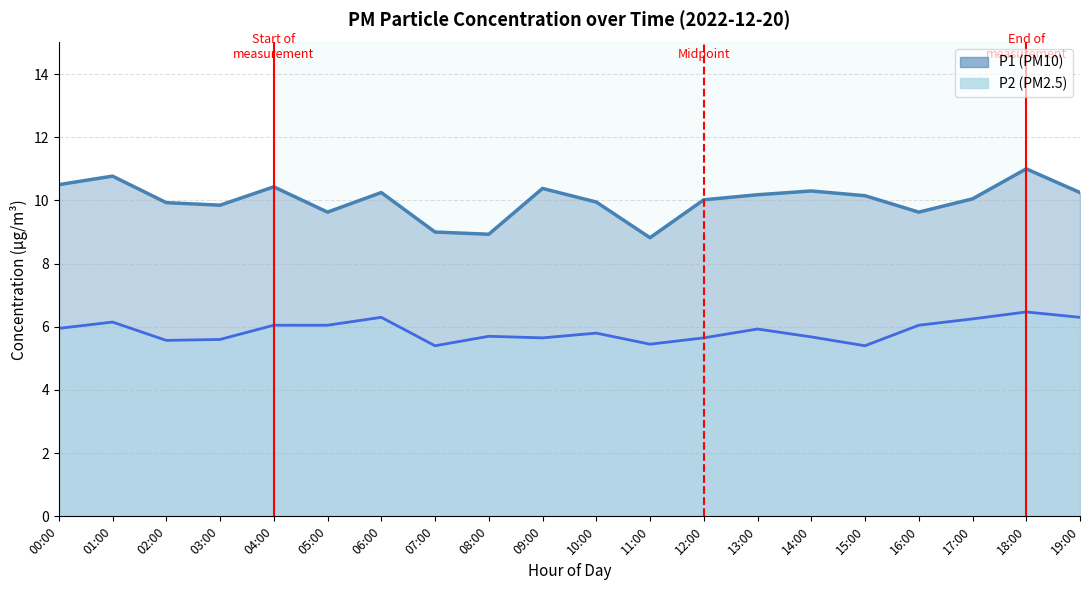

Between 04:00 and 16:00, which is larger?

04:00